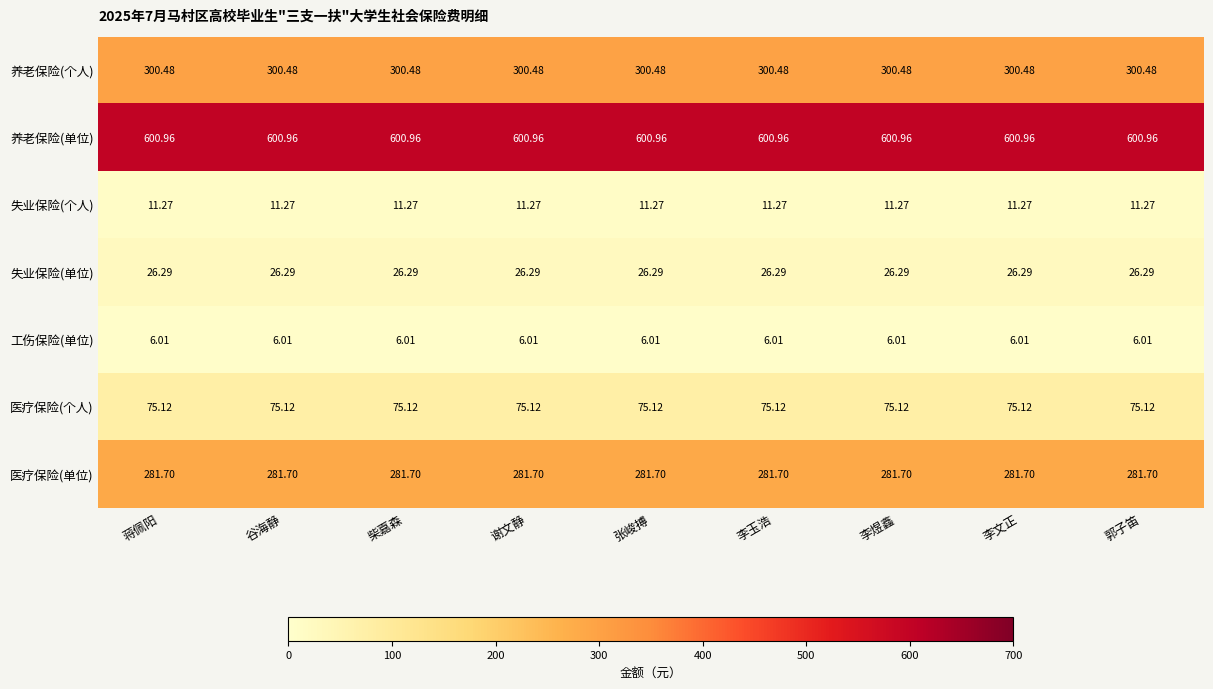

At 谢文静, list the series in order from largest to smallest.

养老保险(单位), 养老保险(个人), 医疗保险(单位), 医疗保险(个人), 失业保险(单位), 失业保险(个人), 工伤保险(单位)